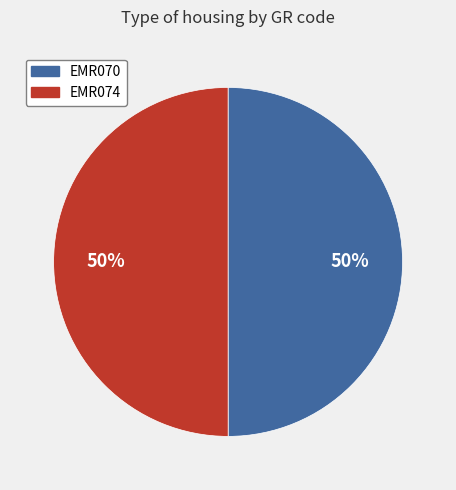

Is the sum of EMR070 and EMR074 greater than half?

Yes